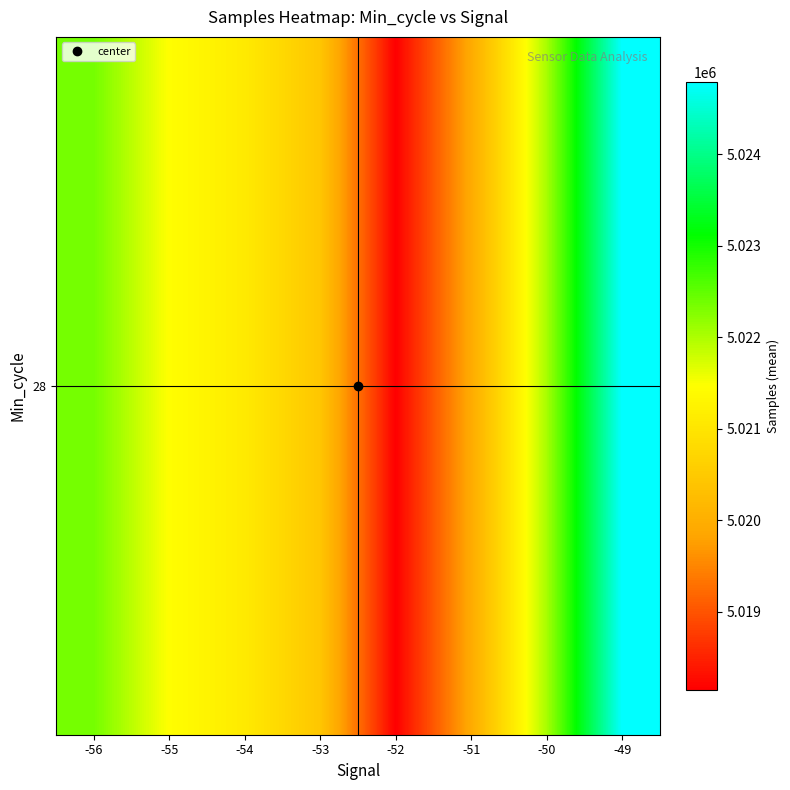

What is the greatest value displayed?

5024791.0